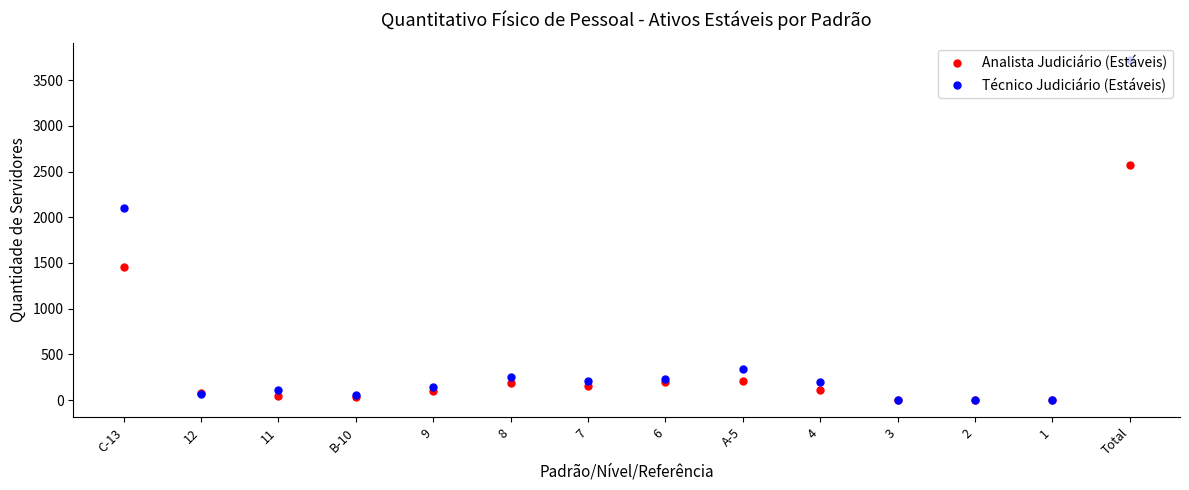

What are all the series names shown in the legend?

Analista Judiciário (Estáveis), Técnico Judiciário (Estáveis)